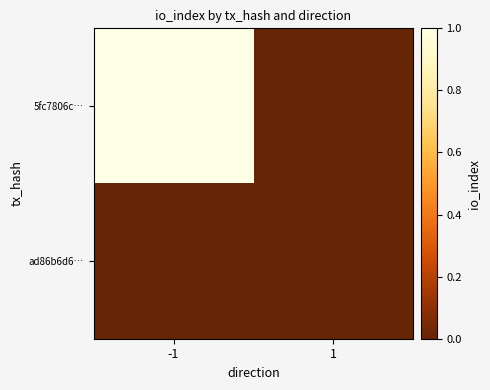

Which category has the highest value across all series?

-1